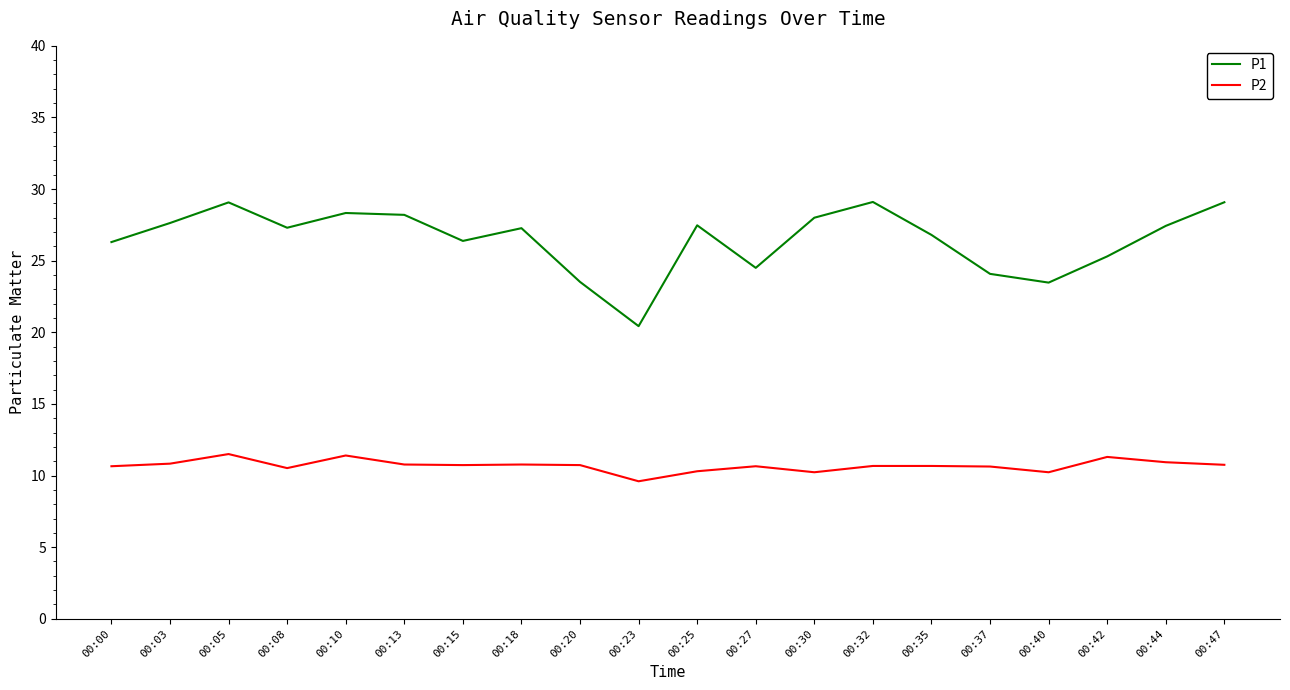

What is the difference between the highest and lowest values at 00:35?

16.1